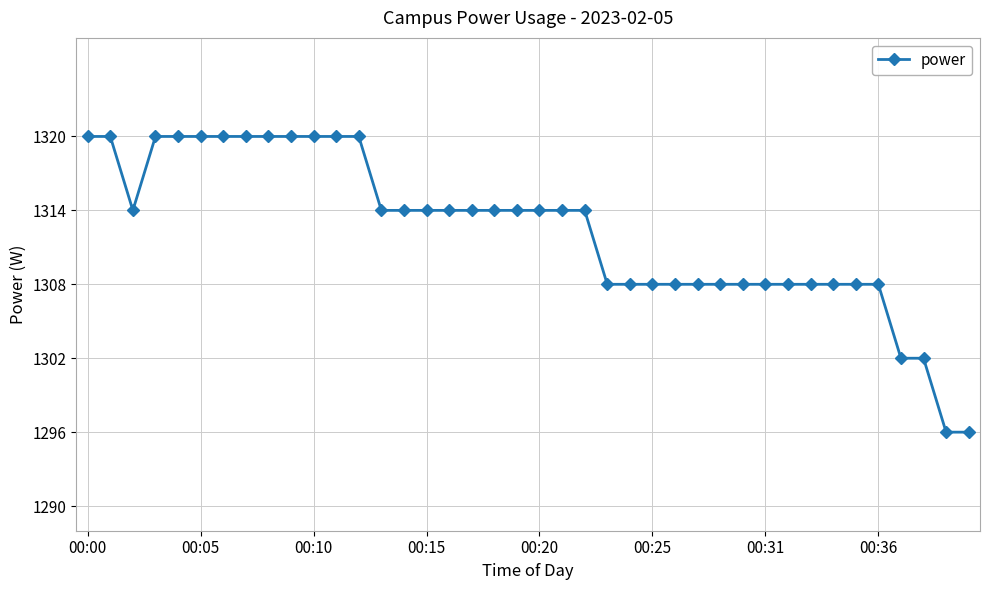

What is the greatest value displayed?

1320